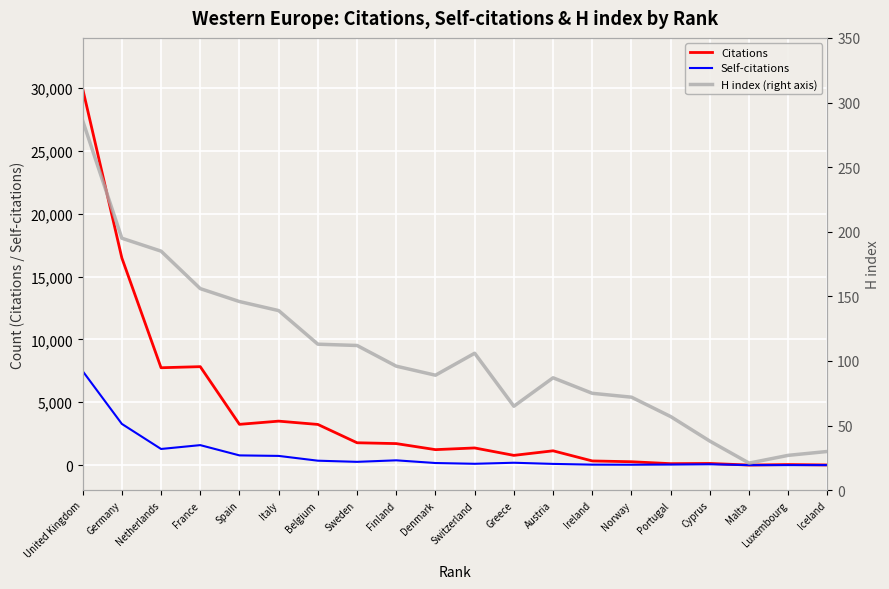

Read the Citations value at Cyprus, to the nearest 100.

100